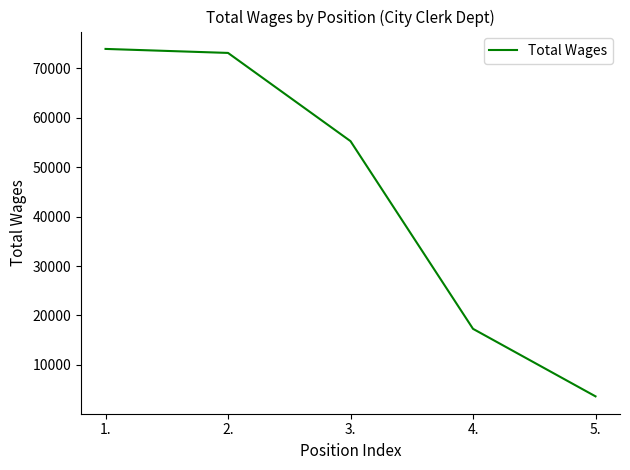

At which category does the chart reach its peak across all series?

1.